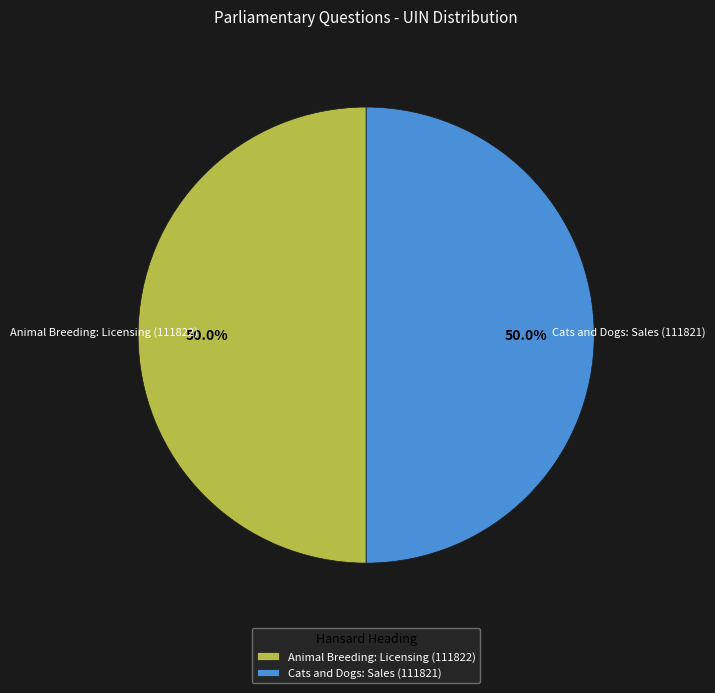

Approximately how many times larger is the value at Animal Breeding: Licensing (111822) compared to Cats and Dogs: Sales (111821)?

1.0